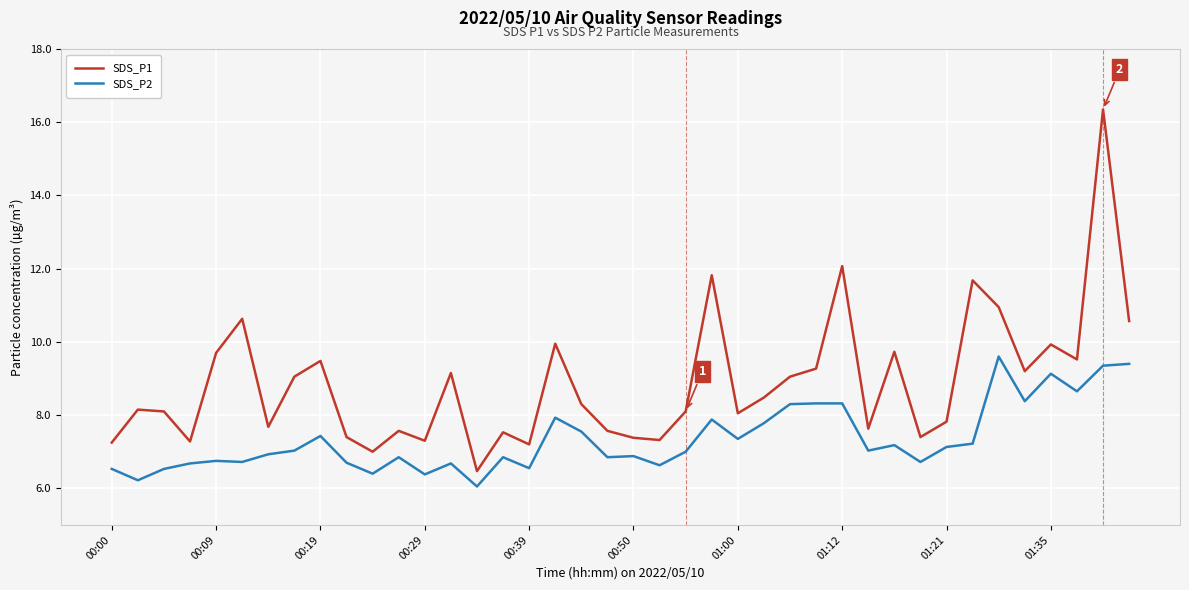

How many lines are shown in the chart?

2